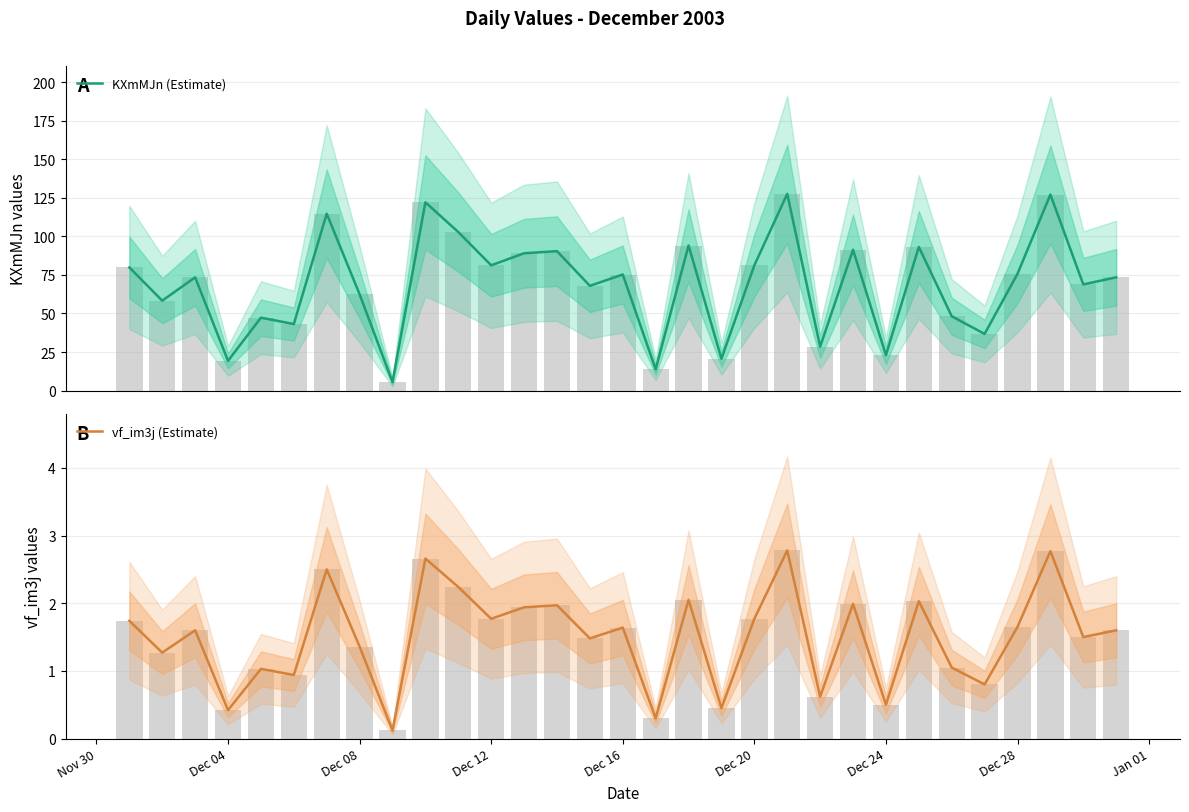

Which series has the largest total across all categories?

KXmMJn (Estimate)